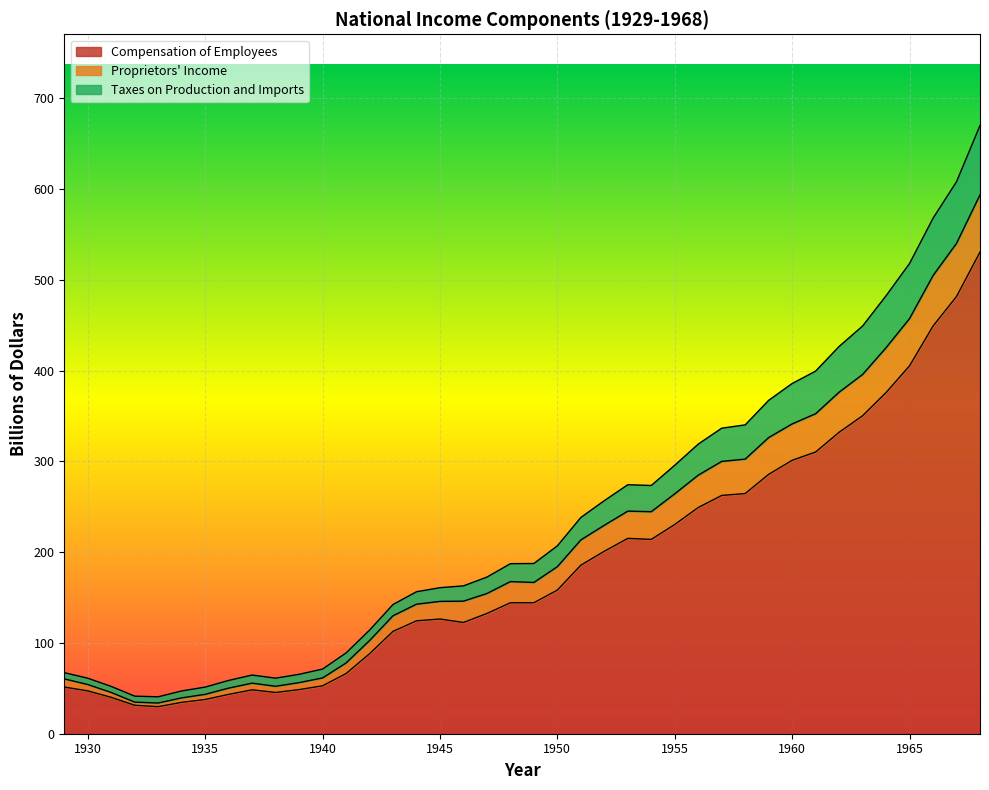

Reading left to right, what are all the values shown in this chart?

Compensation of Employees: 1929=51.4	1930=47.2	1931=40.1	1932=31.4	1933=29.8	1934=34.6	1935=37.7	1936=43.3	1937=48.4	1938=45.5	1939=48.6	1940=52.8	1941=66.2	1942=88.1	1943=112.8	1944=124.4	1945=126.4	1946=122.6	1947=132.5	1948=144.3	1949=144.3	1950=158.3	1951=185.7	1952=201.1	1953=215.2	1954=214.1	1955=230.6	1956=249.3	1957=262.6	1958=264.7	1959=285.8	1960=301.3	1961=310.4	1962=332.2	1963=350.4	1964=376.0	1965=405.4	1966=449.2	1967=481.8	1968=530.8
Proprietors' Income: 1929=60.5	1930=54.2	1931=45.4	1932=34.8	1933=33.8	1934=39.5	1935=43.4	1936=50.3	1937=55.7	1938=52.3	1939=56.3	1940=61.5	1941=77.9	1942=102.6	1943=130.0	1944=142.7	1945=145.8	1946=146.1	1947=154.5	1948=167.6	1949=166.7	1950=184.1	1951=213.5	1952=229.7	1953=245.3	1954=244.7	1955=264.4	1956=284.9	1957=300.1	1958=302.6	1959=326.3	1960=341.4	1961=352.6	1962=376.4	1963=395.9	1964=425.4	1965=457.5	1966=504.8	1967=540.3	1968=593.8
Taxes on Production and Imports: 1929=67.3	1930=61.2	1931=52.1	1932=41.4	1933=40.7	1934=47.1	1935=51.4	1936=58.7	1937=64.7	1938=61.2	1939=65.5	1940=71.3	1941=89.0	1942=114.1	1943=142.4	1944=156.4	1945=160.9	1946=162.9	1947=172.6	1948=187.4	1949=187.6	1950=207.0	1951=238.3	1952=256.8	1953=274.4	1954=273.6	1955=295.8	1956=319.1	1957=336.7	1958=340.3	1959=367.4	1960=385.9	1961=399.6	1962=426.7	1963=449.3	1964=482.6	1965=518.2	1966=568.1	1967=608.3	1968=670.2